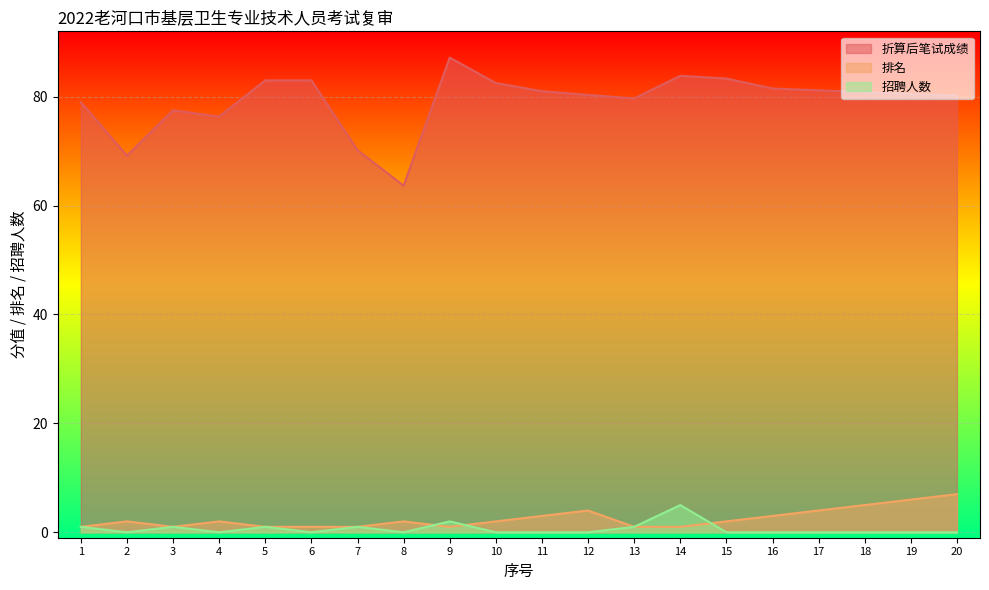

What is the value of the 排名 point at the 14th from the left?

1.0